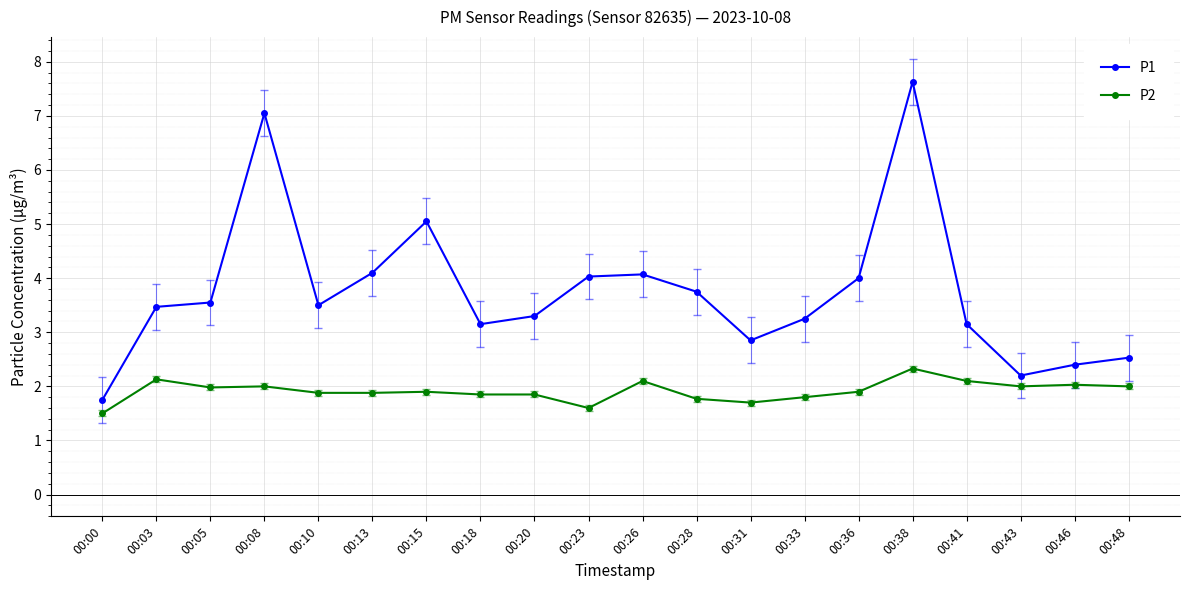

True or false: P2 and P1 cross at least once.

False